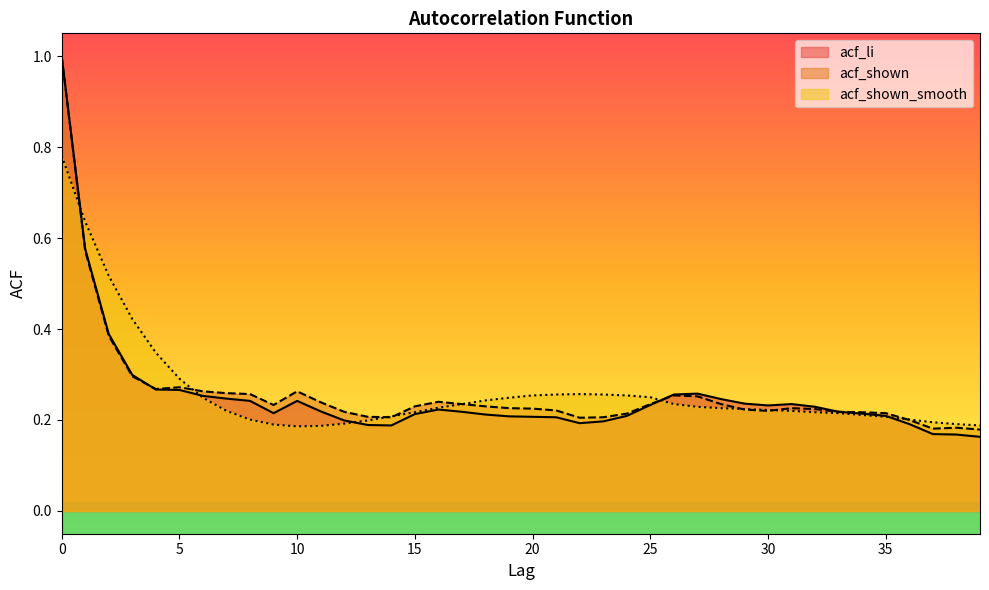

True or false: acf_shown_smooth has more than 2 points higher than both neighbors.

False